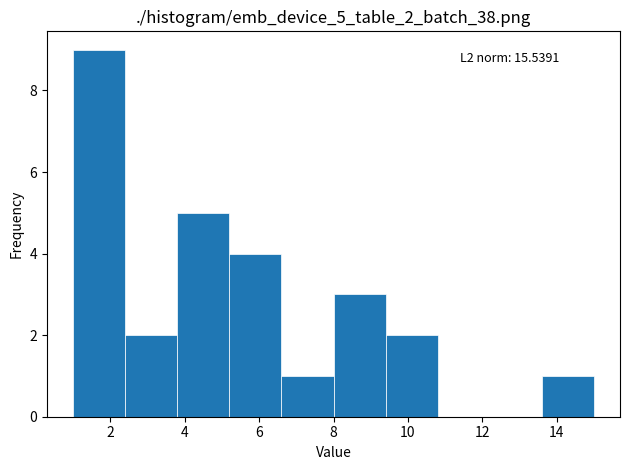

Which range on the x-axis has the tallest bar?

1.0 to 2.4